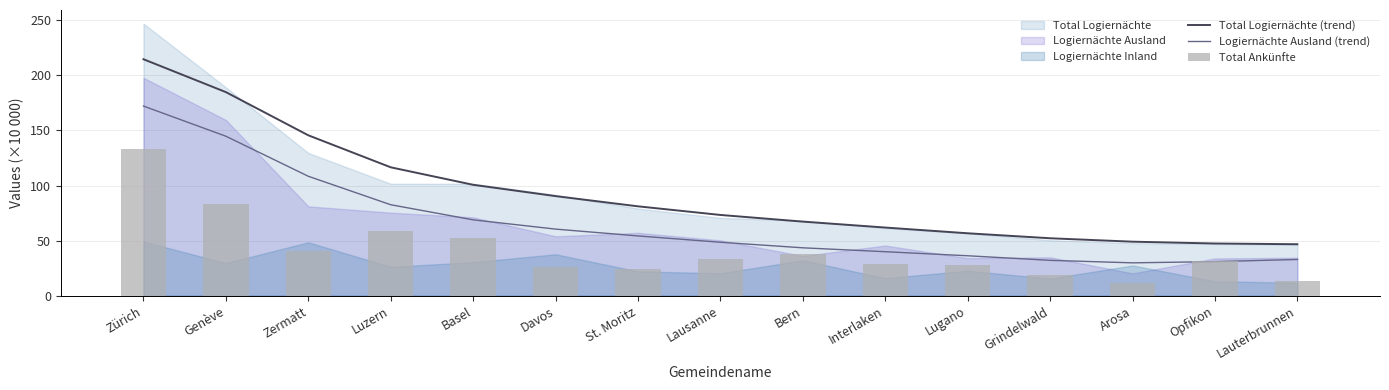

Reading left to right, transcribe all the data shown in this chart.

Total Logiernächte (trend): Zürich=214.6	Genève=184.8	Zermatt=145.6	Luzern=116.5	Basel=100.7	Davos=90.4	St. Moritz=81.1	Lausanne=73.3	Bern=67.2	Interlaken=61.9	Lugano=56.7	Grindelwald=52.1	Arosa=49.0	Opfikon=47.4	Lauterbrunnen=46.7
Logiernächte Ausland (trend): Zürich=172.1	Genève=144.7	Zermatt=108.4	Luzern=82.6	Basel=68.8	Davos=60.4	St. Moritz=54.3	Lausanne=48.5	Bern=43.5	Interlaken=39.9	Lugano=36.3	Grindelwald=32.1	Arosa=29.8	Opfikon=30.9	Lauterbrunnen=32.9
Total Ankünfte: Zürich=133.0	Genève=83.4	Zermatt=40.8	Luzern=59.1	Basel=52.5	Davos=26.4	St. Moritz=23.8	Lausanne=33.2	Bern=37.9	Interlaken=29.0	Lugano=28.1	Grindelwald=18.5	Arosa=12.0	Opfikon=31.8	Lauterbrunnen=13.0